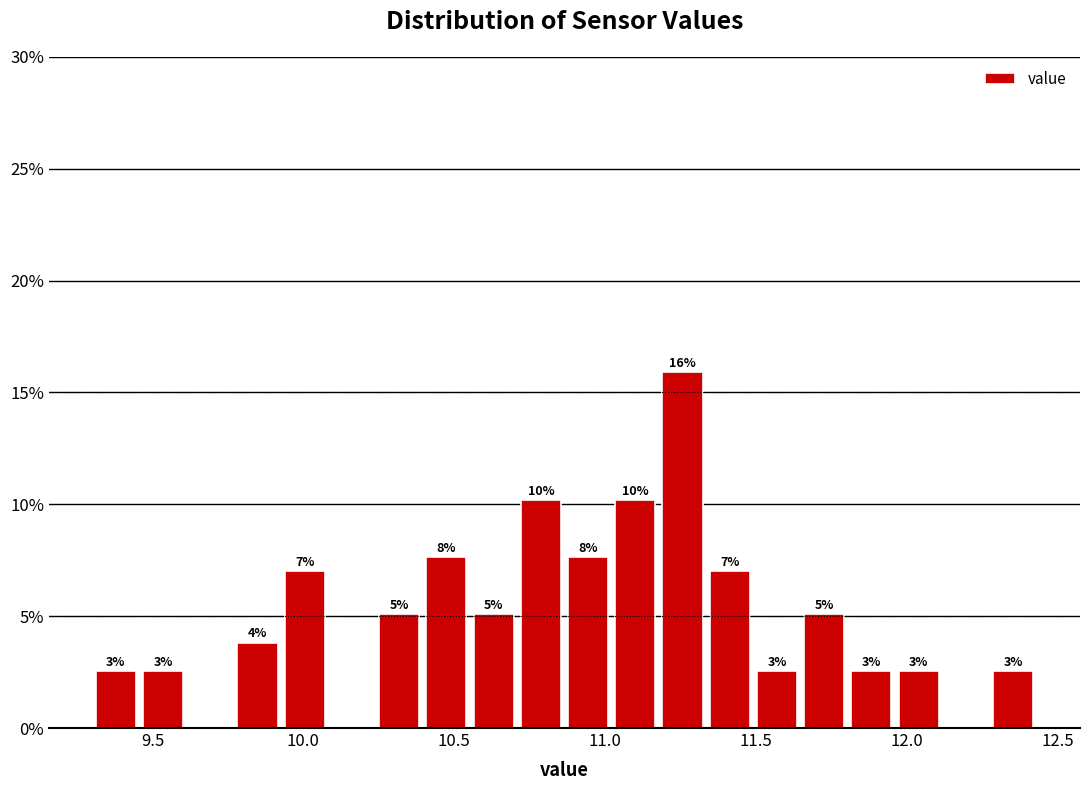

Around what value on the x-axis is the tallest bar? Give the approximate position of its centre, as read against the axis.

11.25